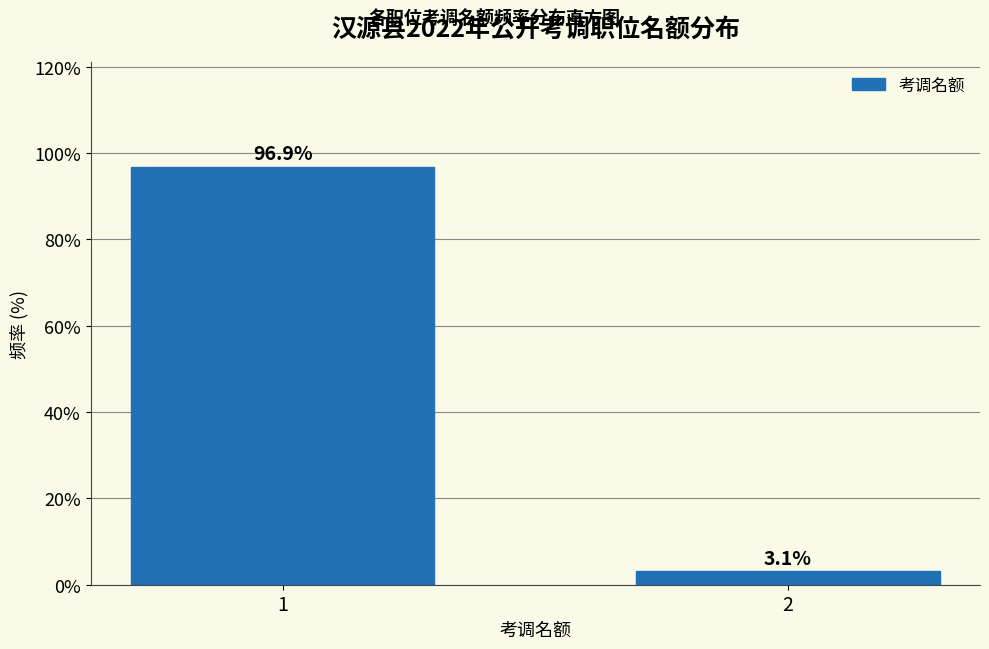

Reading left to right, what are all the values shown in this chart?

96.9	3.1